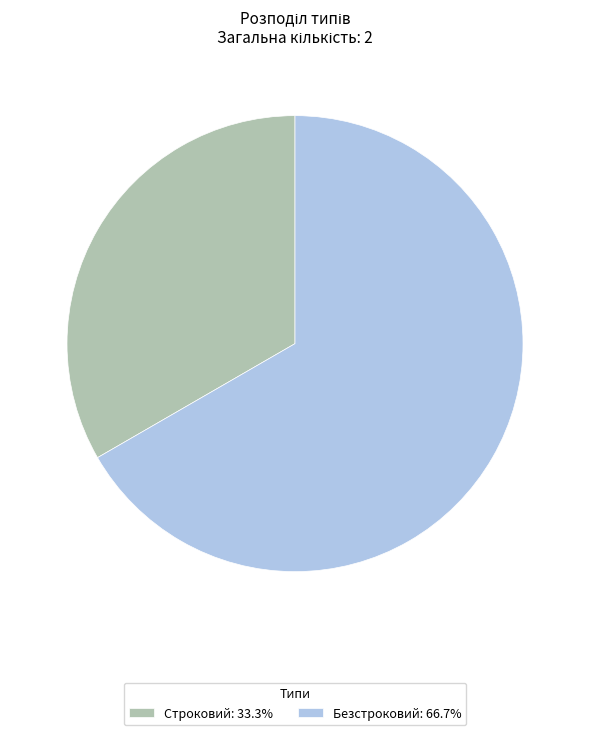

What is the ratio of the value at Безстроковий to the value at Строковий?

2.0